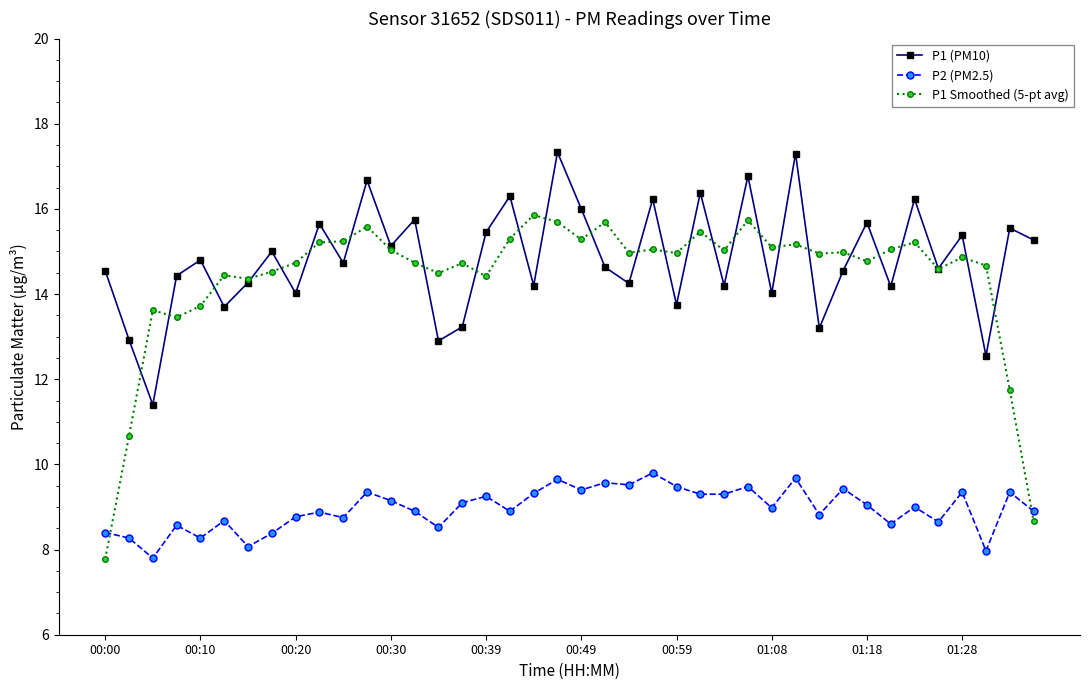

What is the lowest value of the P1 (PM10) series?

11.4